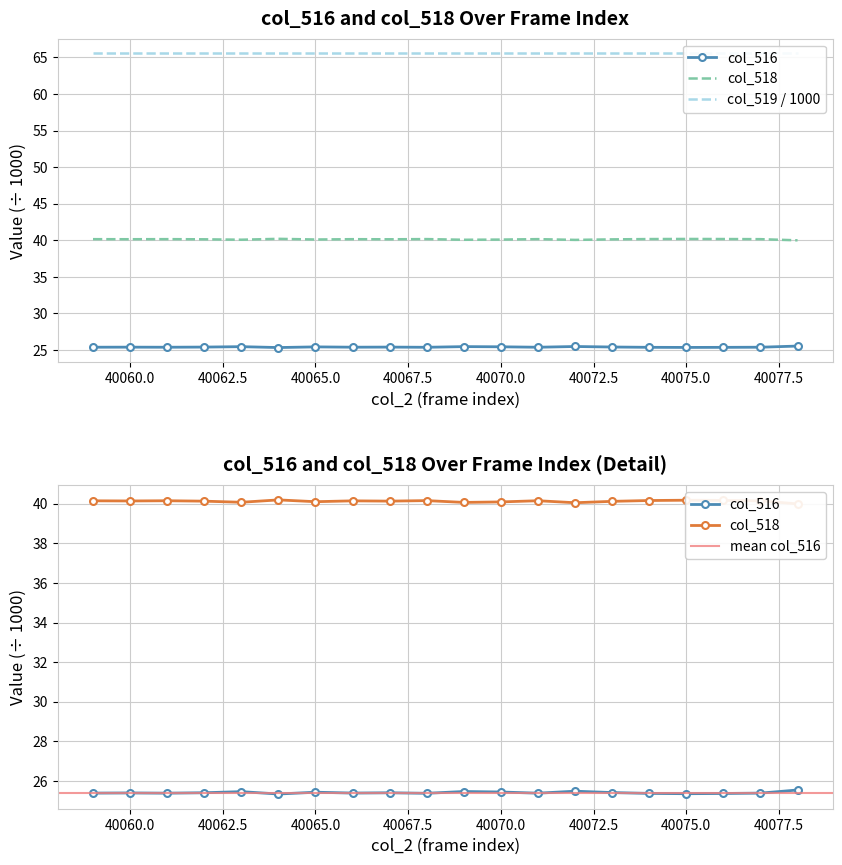

True or false: col_518 and col_516 intersect in this chart.

False